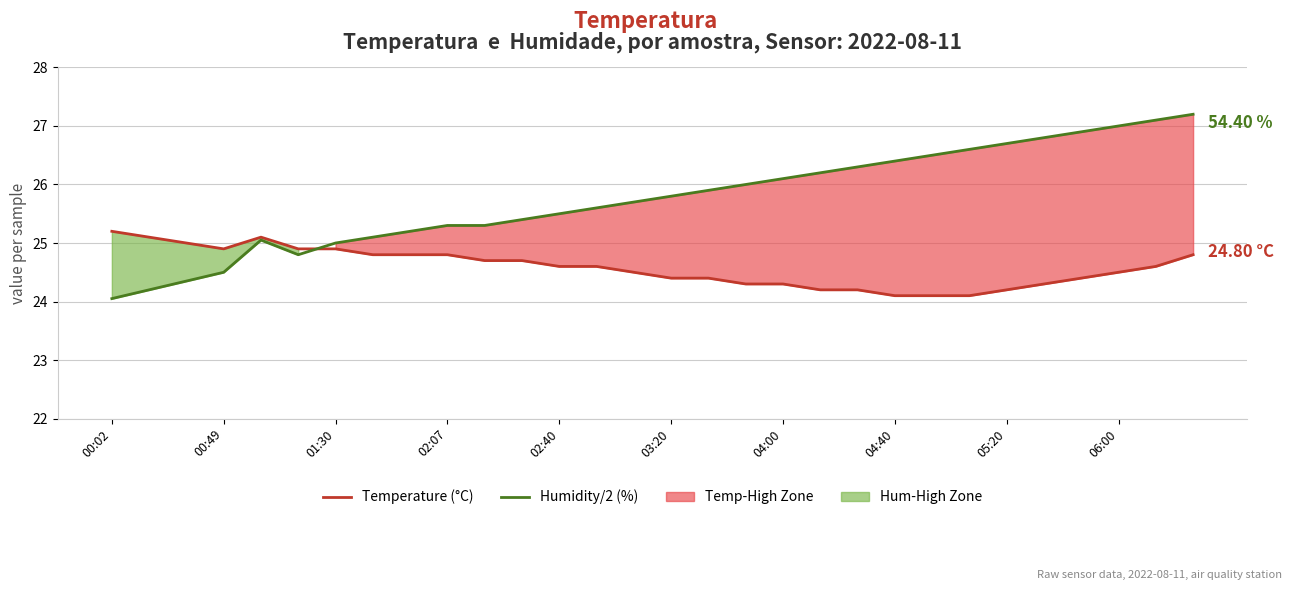

True or false: Temperature (°C) and Humidity/2 (%) cross at least once.

True